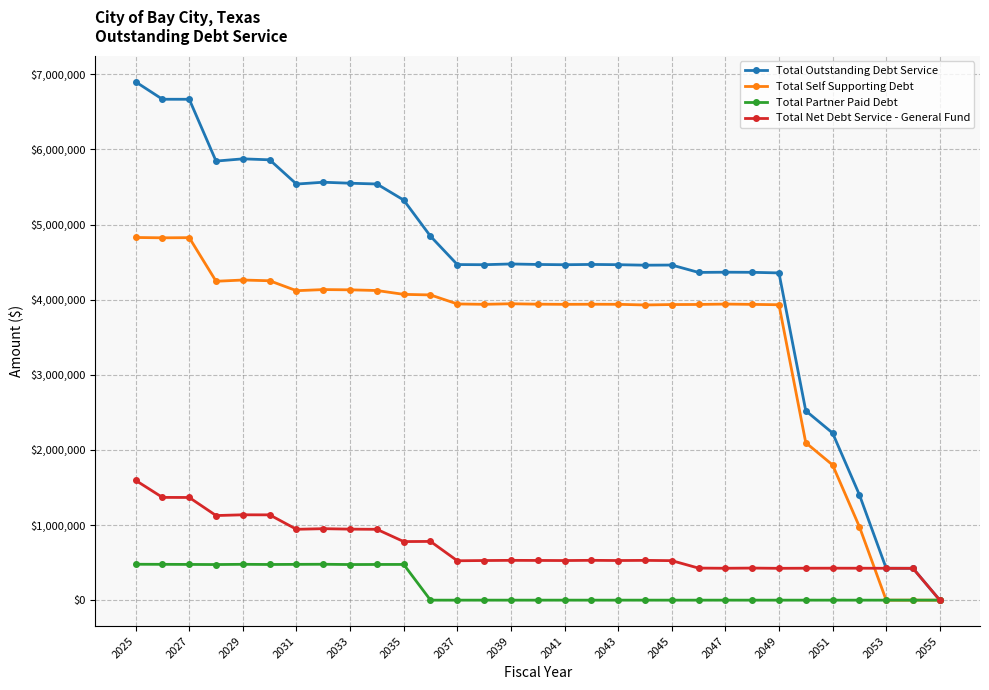

What is the greatest value displayed?

6900870.4